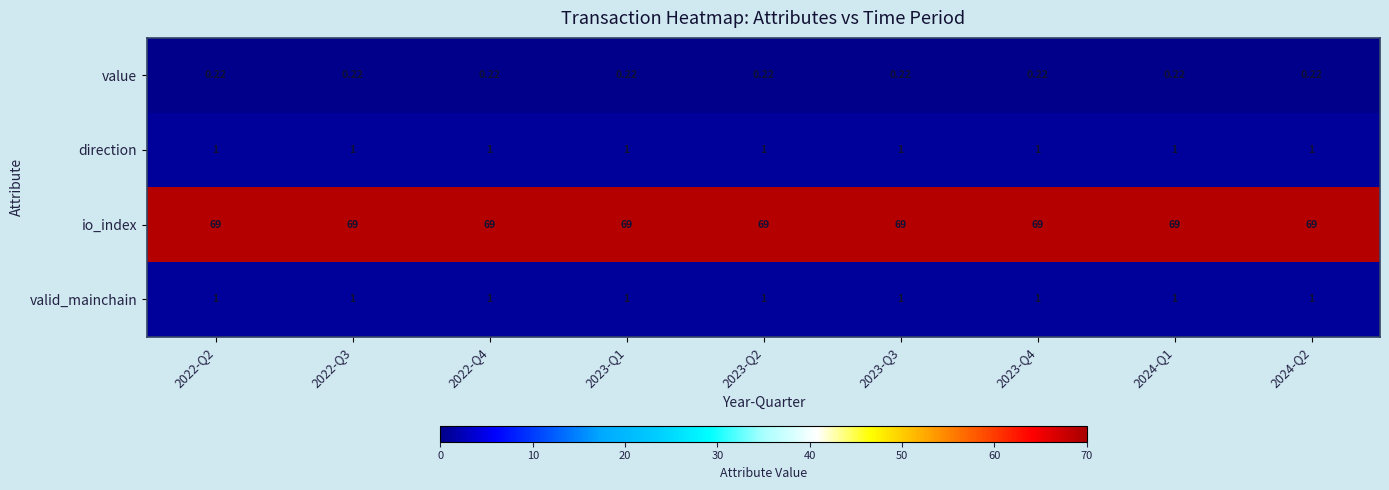

Is the value of value at 2022-Q4 greater than the value of io_index at 2022-Q3?

No